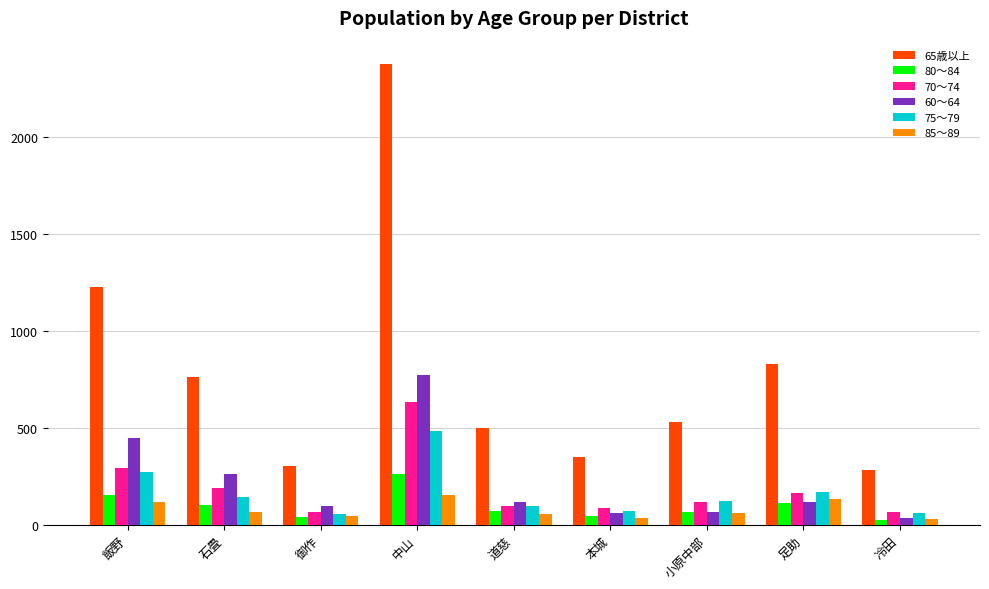

Are the bars grouped side by side (vs. stacked)?

Yes